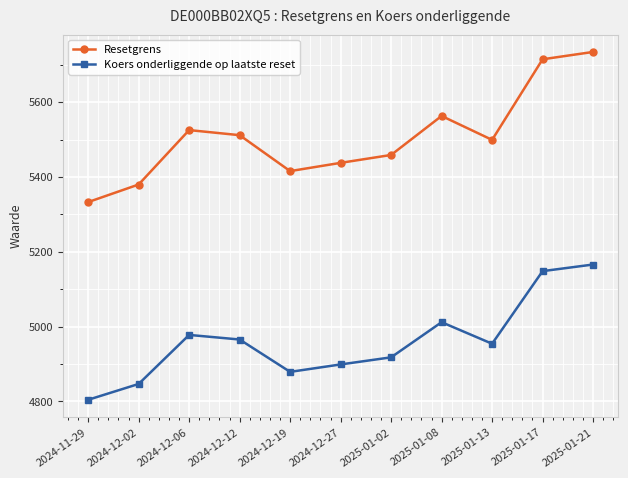

Count the number of categories in the chart.

11